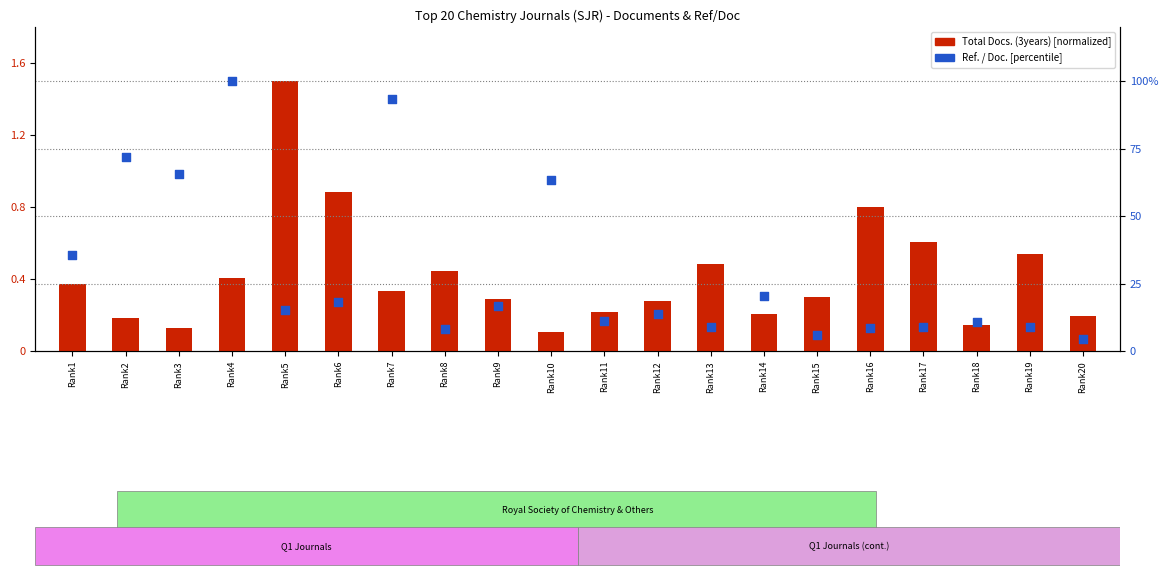

Which series has the widest spread of Y values?

Ref. / Doc.